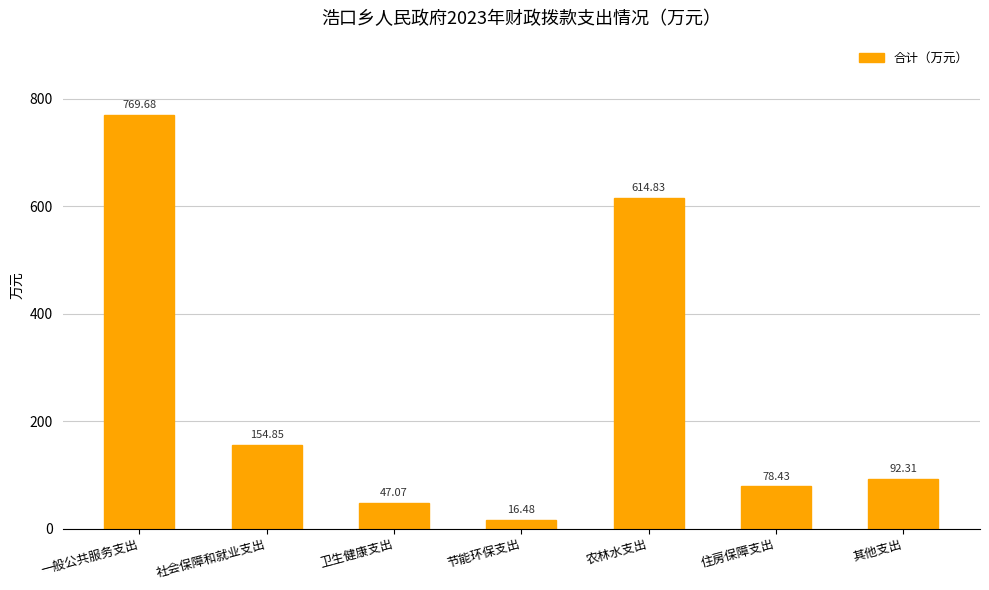

Between 卫生健康支出 and 住房保障支出, which is larger?

住房保障支出